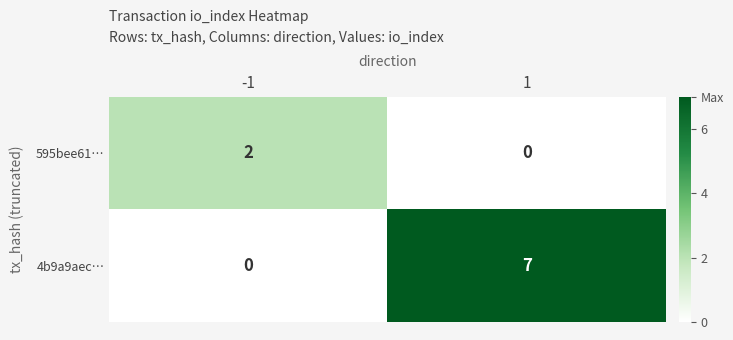

Is the value of 4b9a9aec… at 1 greater than the value of 595bee61… at 1?

Yes